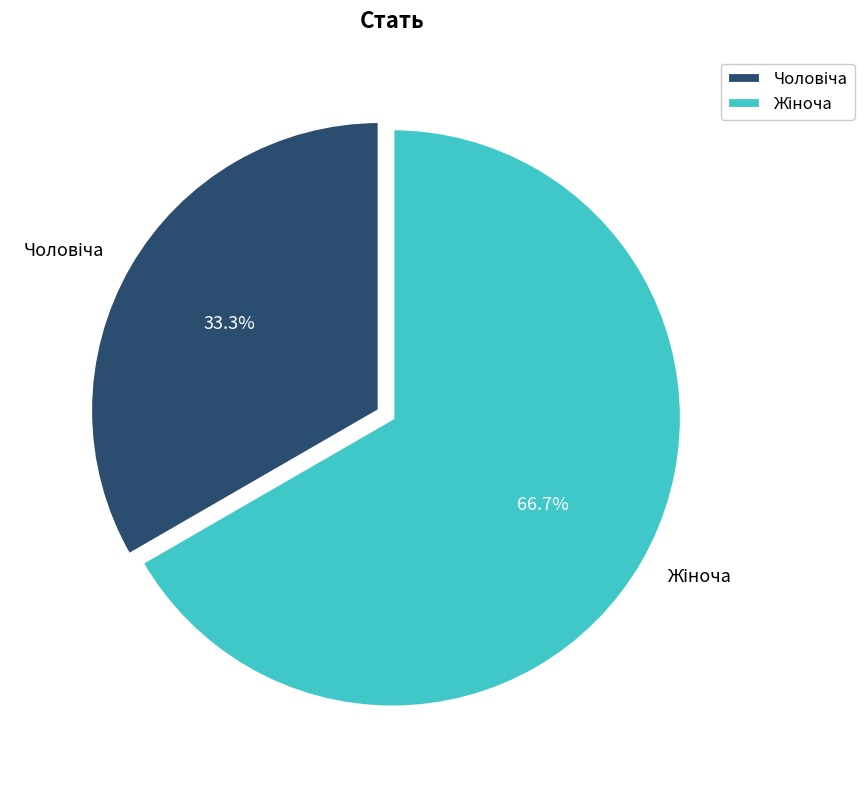

Does any single category account for the majority?

Yes